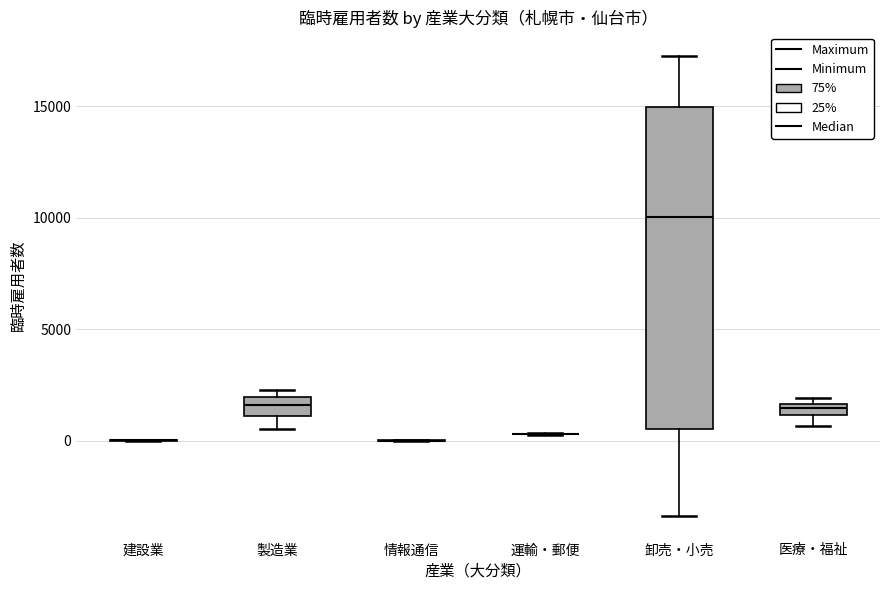

Which box is the tallest, from its lower edge to its upper edge?

卸売・小売